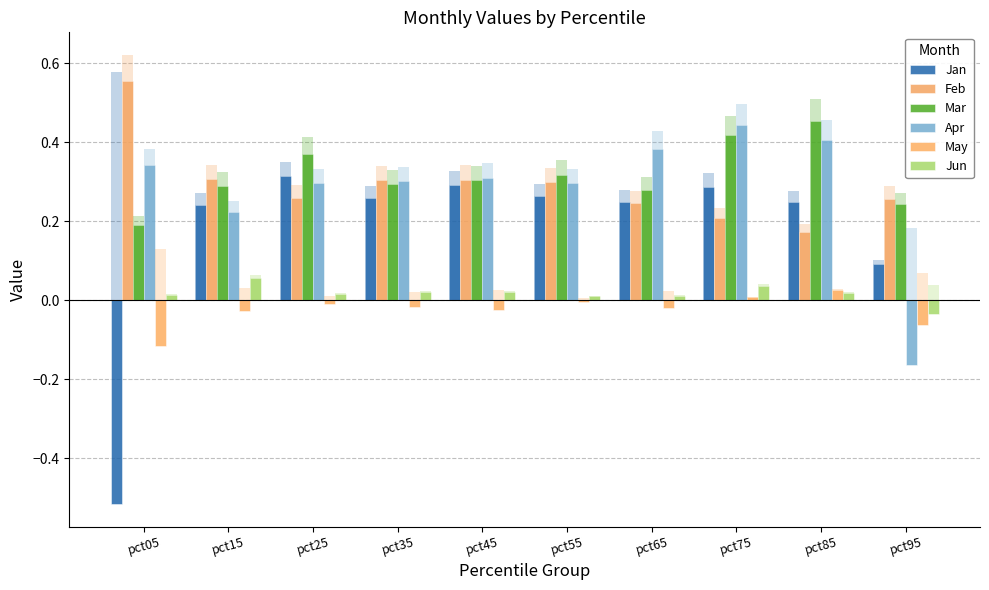

Are the bars horizontal?

No